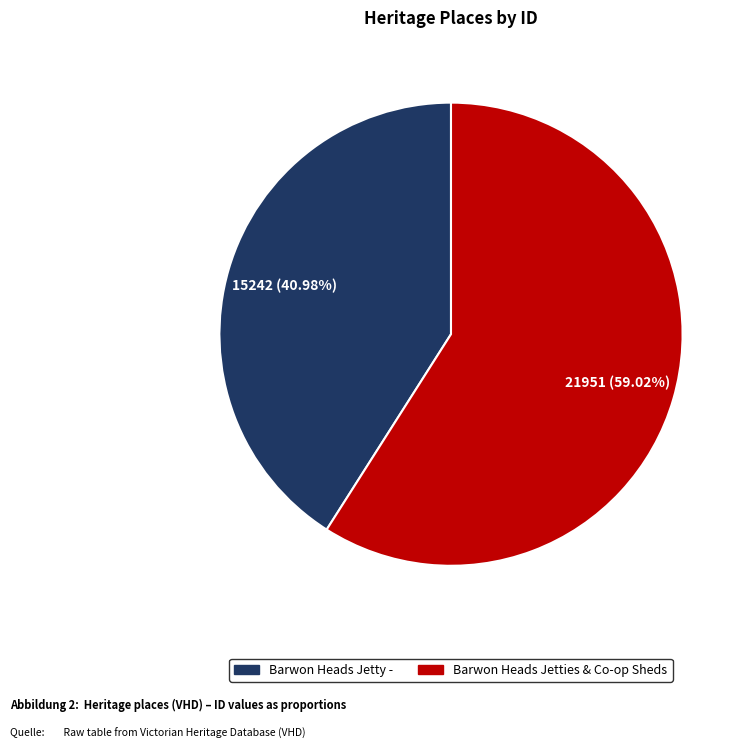

What is the ratio of the value at Barwon Heads Jetties & Co-op Sheds to the value at Barwon Heads Jetty -?

1.4